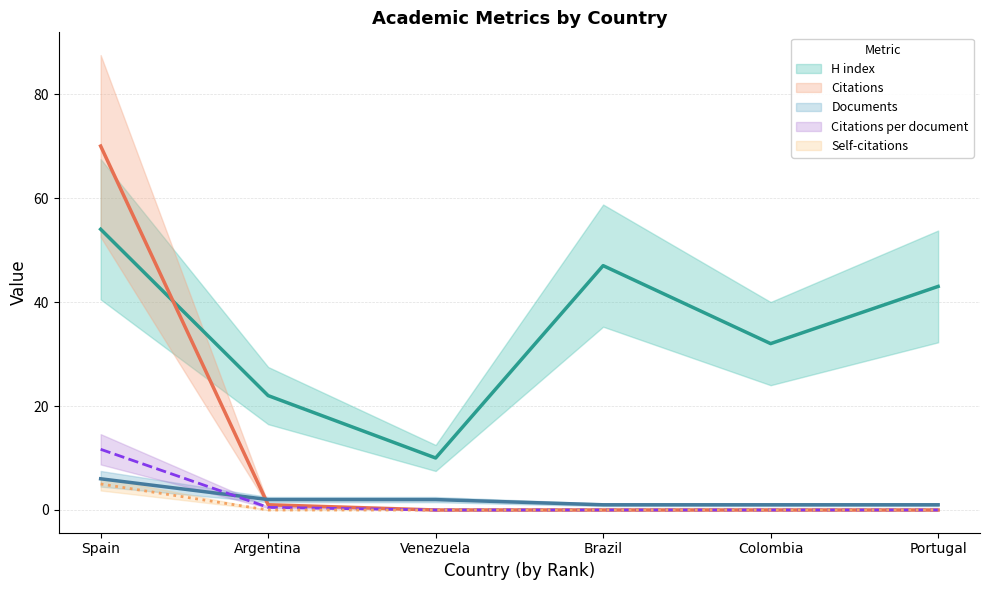

Does the chart have visible grid lines?

Yes